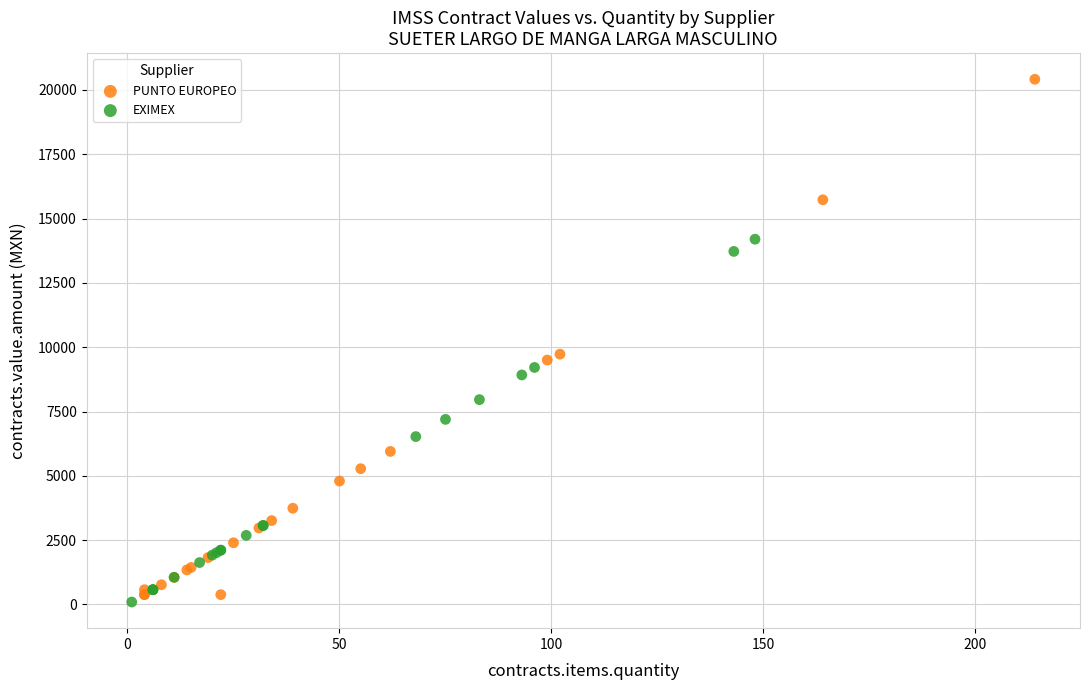

What are all the series names shown in the legend?

PUNTO EUROPEO, EXIMEX